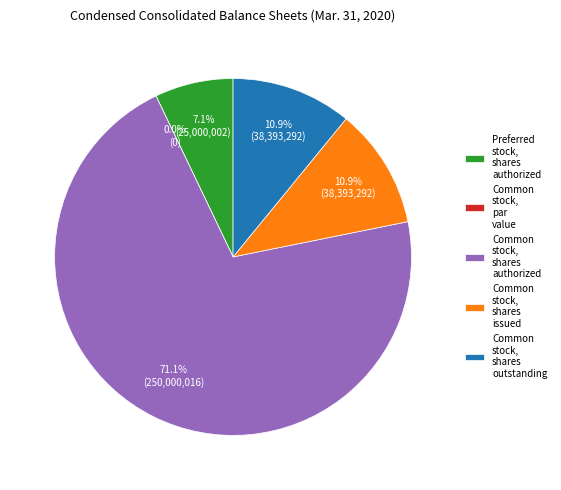

To the nearest percent, what portion does Common stock, shares authorized represent?

71%